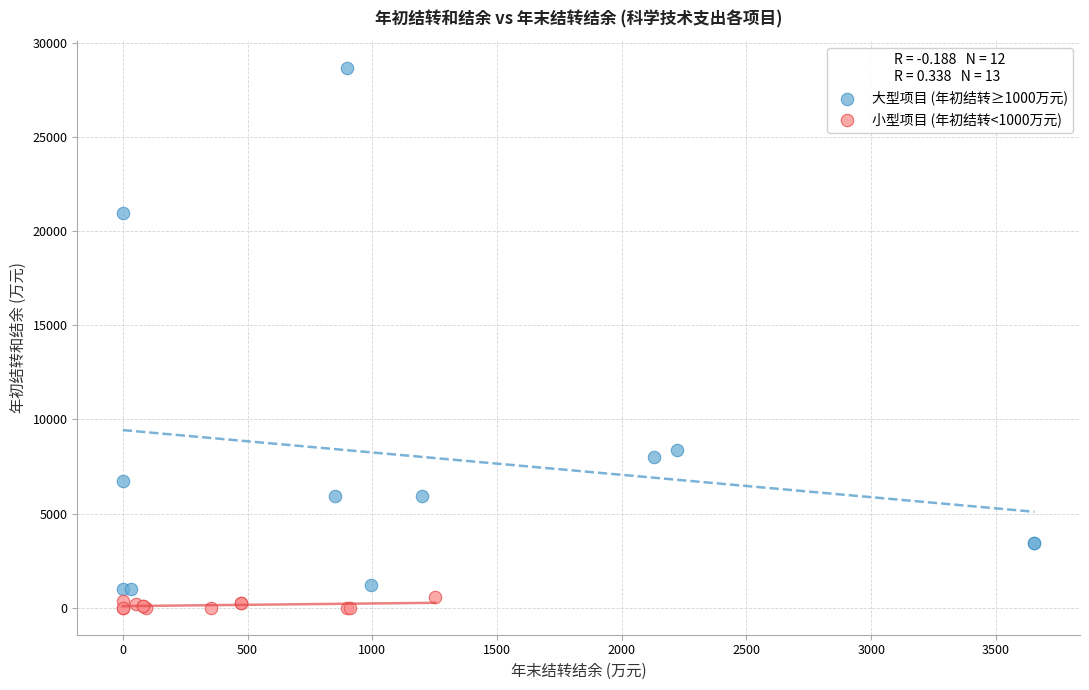

Which series has the largest Y range (max minus min)?

大型项目 (年初结转≥1000万元)